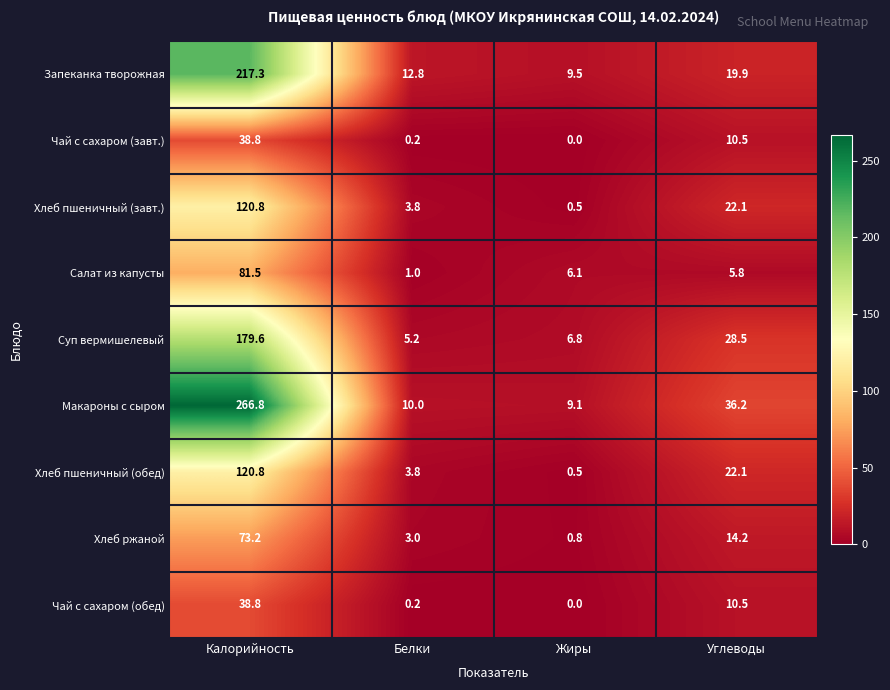

At how many categories does at least one series exceed 153?

1